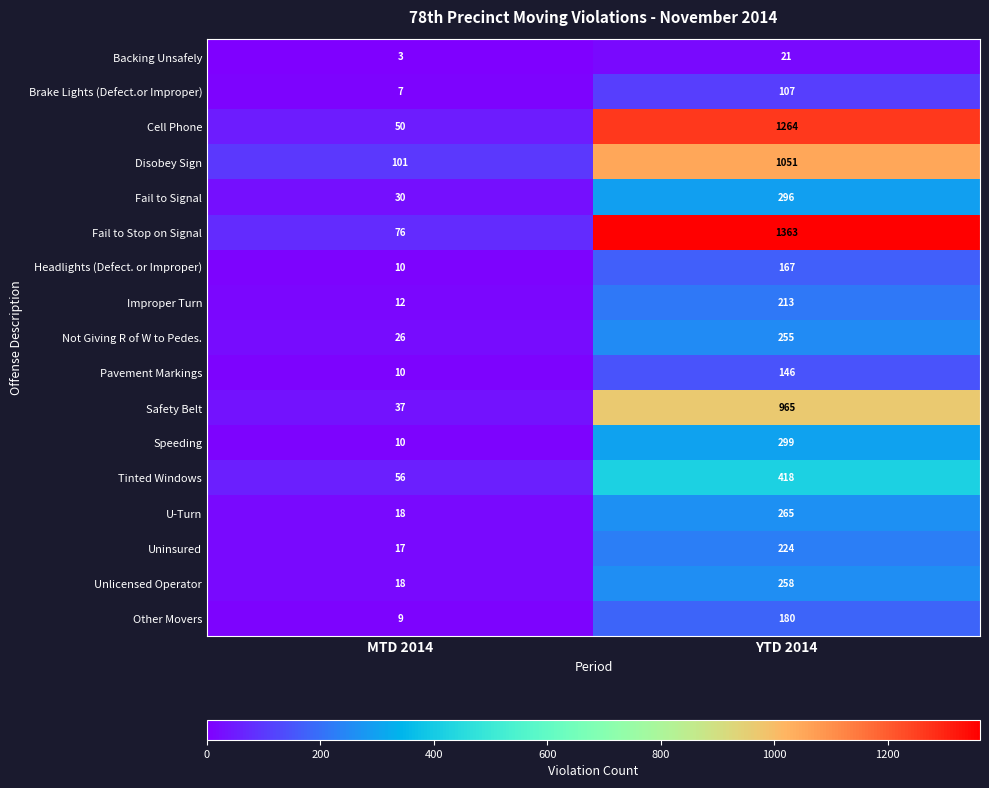

How many data points does each series have?

2